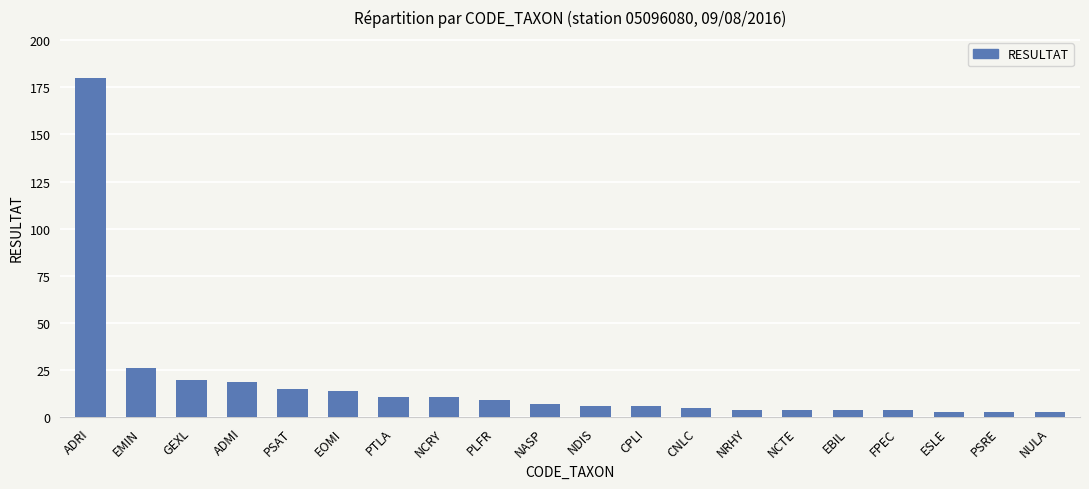

What is the label of the 19th bar from the right?

EMIN